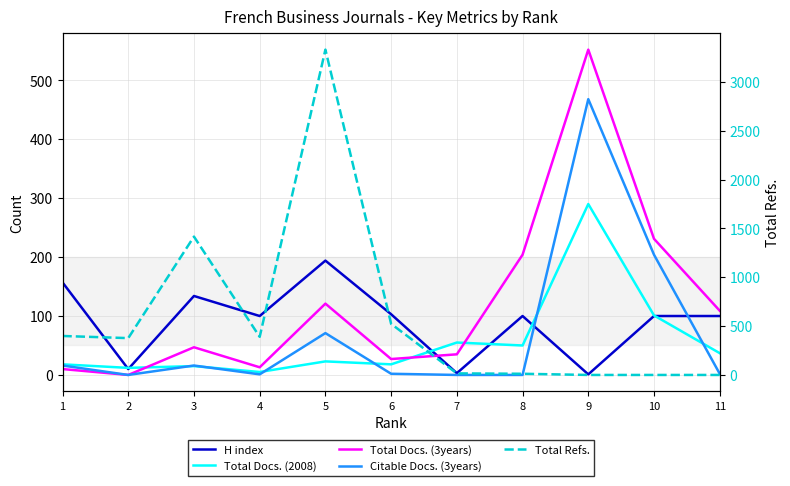

True or false: Total Docs. (2008) and Citable Docs. (3years) intersect in this chart.

True